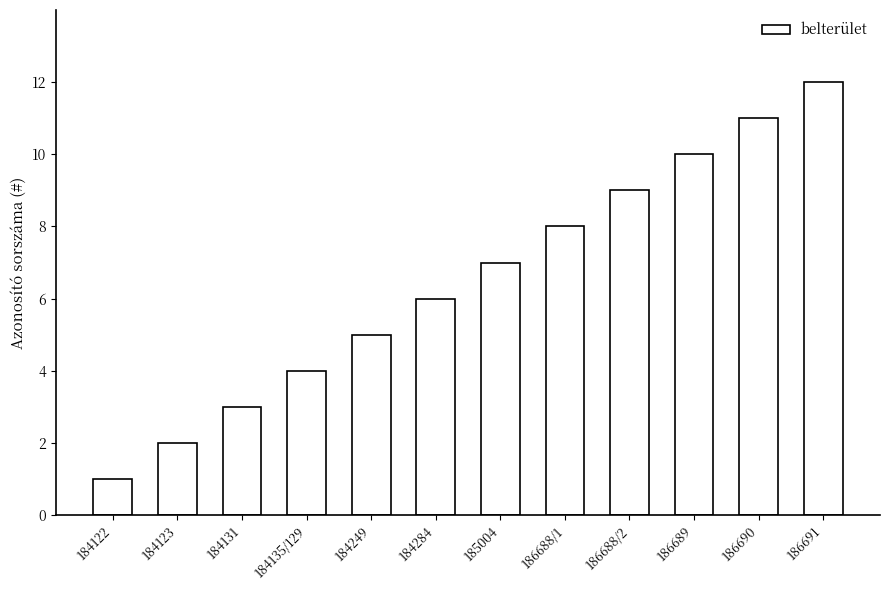

What is the maximum value shown in the chart?

12